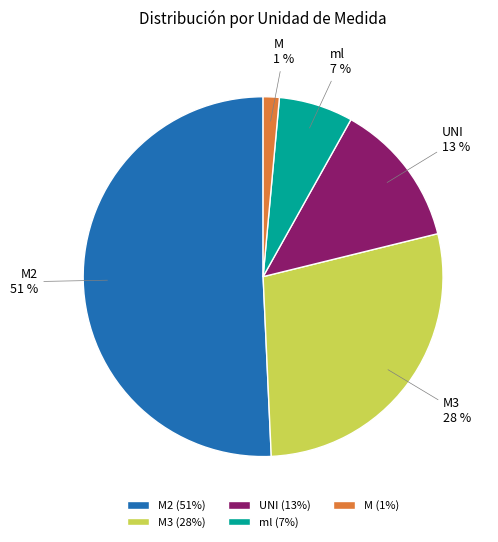

The M3 slice represents 28% of the pie. True or false?

True